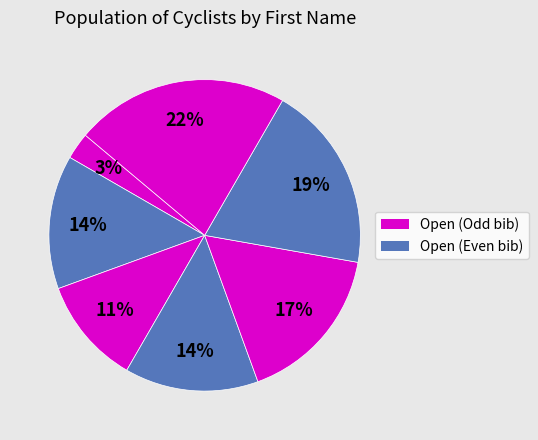

How many segments does this pie chart have?

7